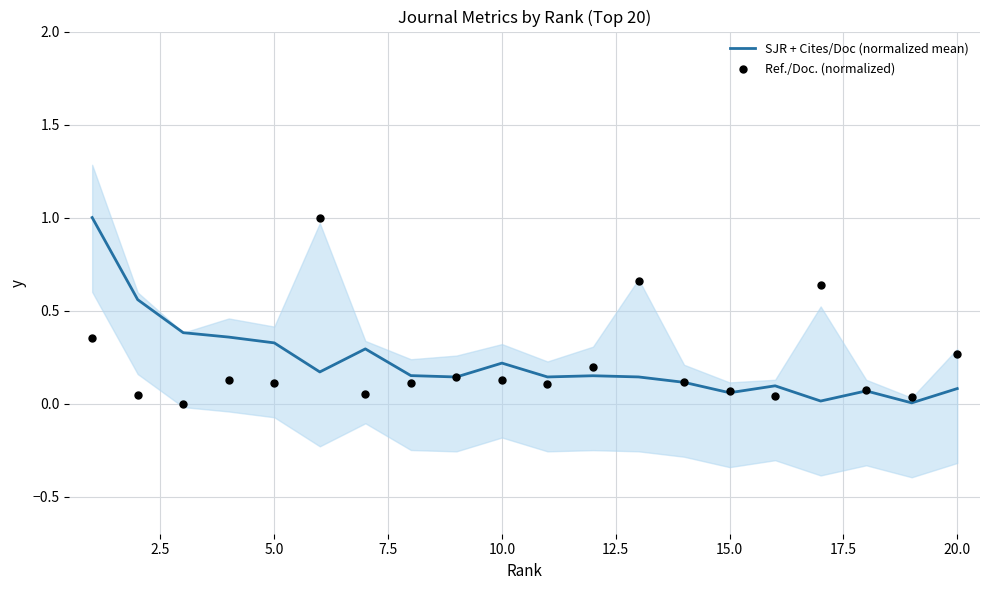

What are all the series names shown in the legend?

SJR + Cites/Doc (normalized mean), Ref./Doc. (normalized)